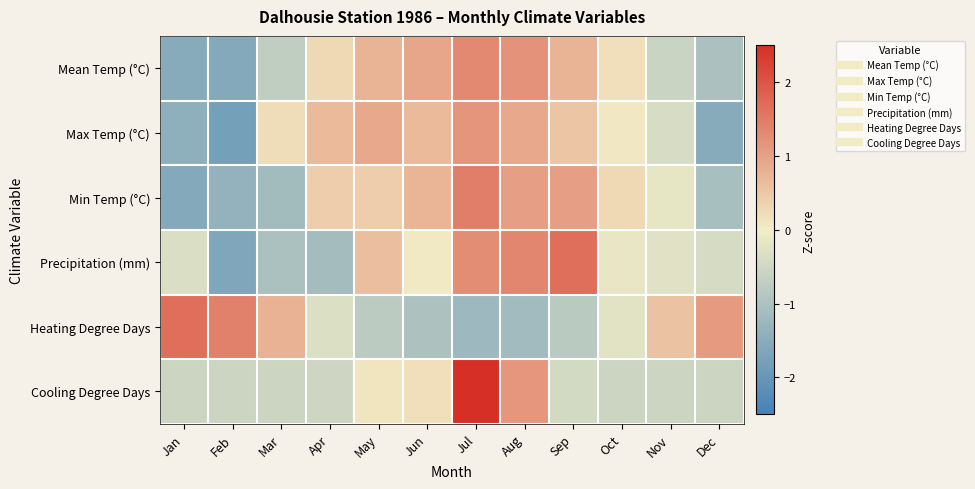

Rank the series by their maximum value, from highest to lowest.

Cooling Degree Days, Precipitation (mm), Heating Degree Days, Min Temp (°C), Mean Temp (°C), Max Temp (°C)